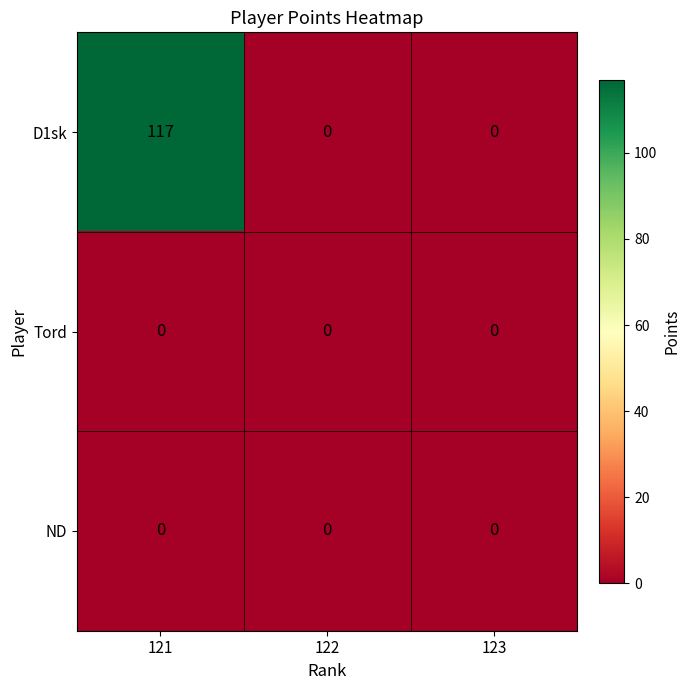

What is the greatest value displayed?

117